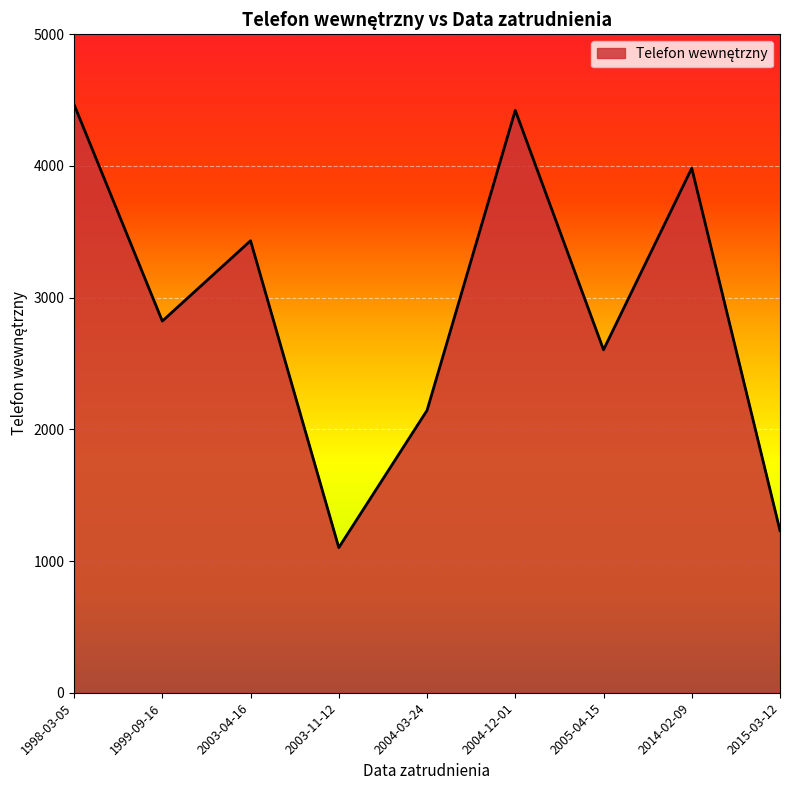

Approximately how many times larger is the value at 2015-03-12 compared to 1998-03-05?

0.3